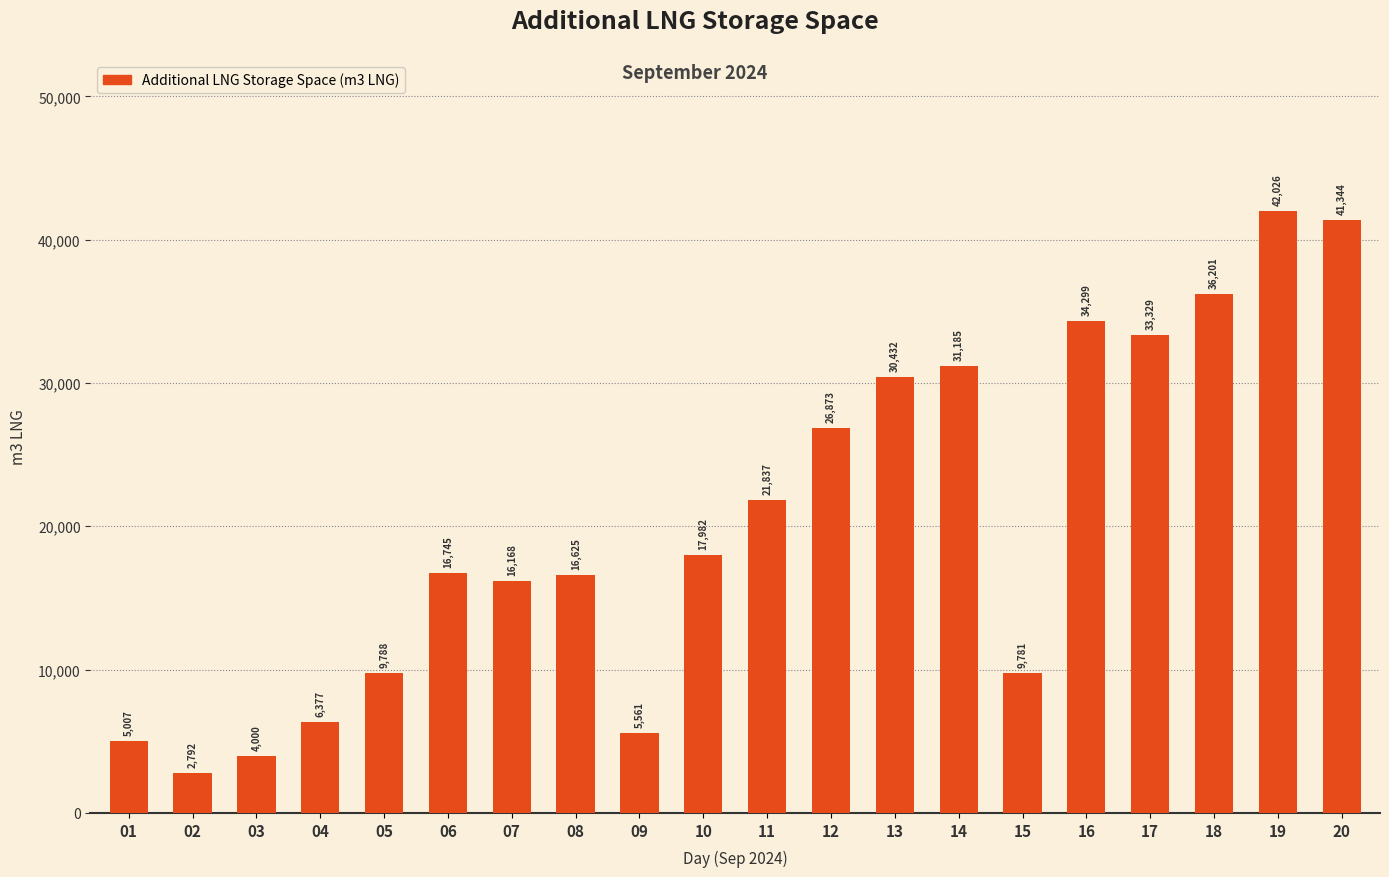

Read the value at 01, to the nearest 50.

5000